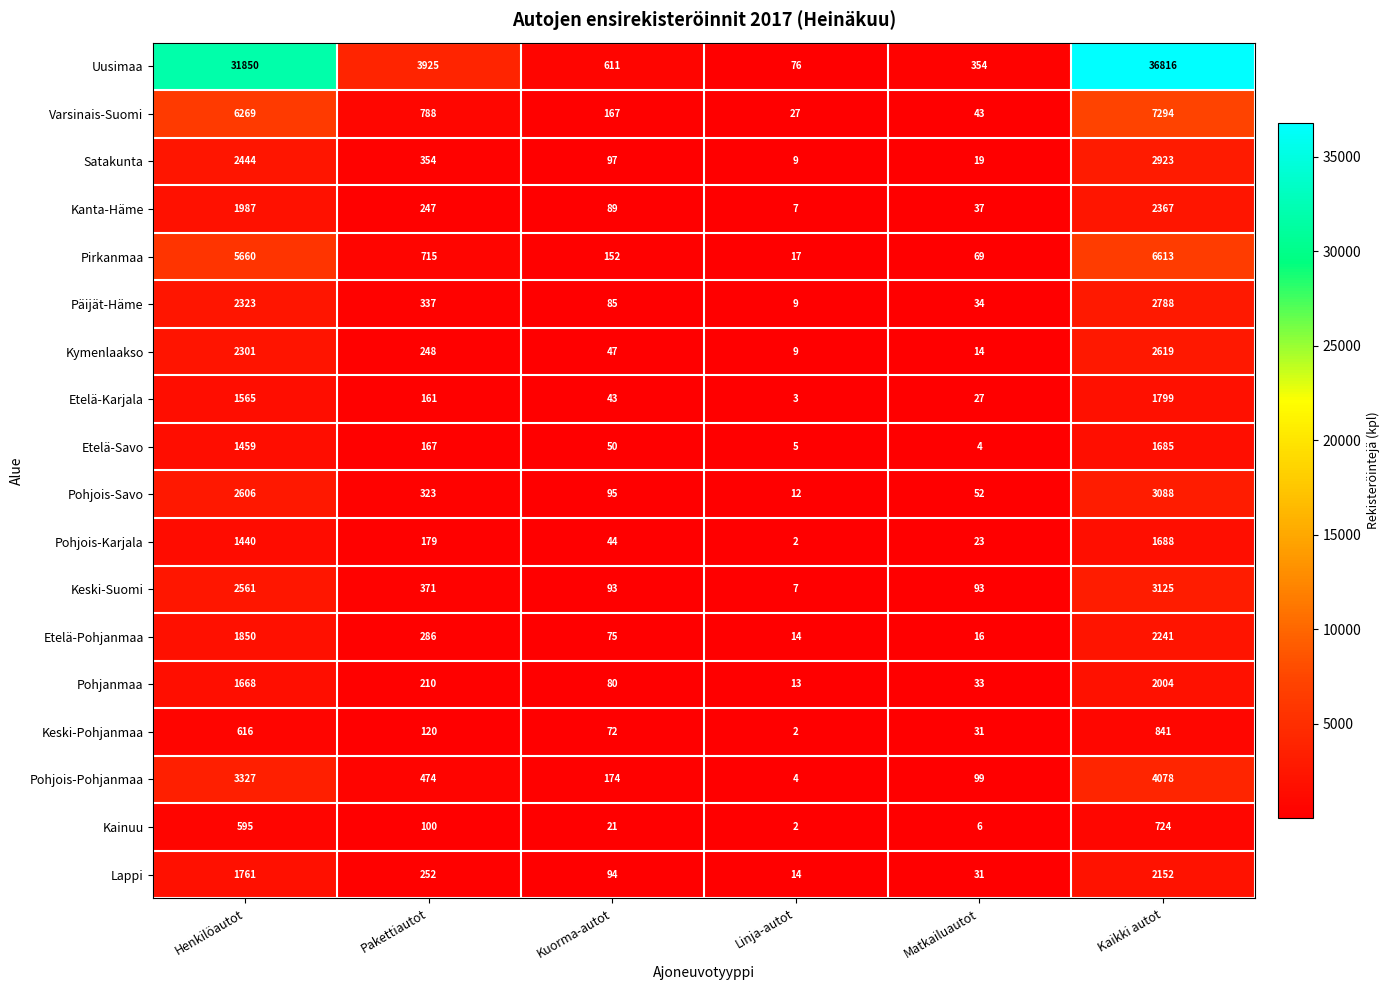

Where does the Pohjois-Pohjanmaa series first go above 474?

Henkilöautot